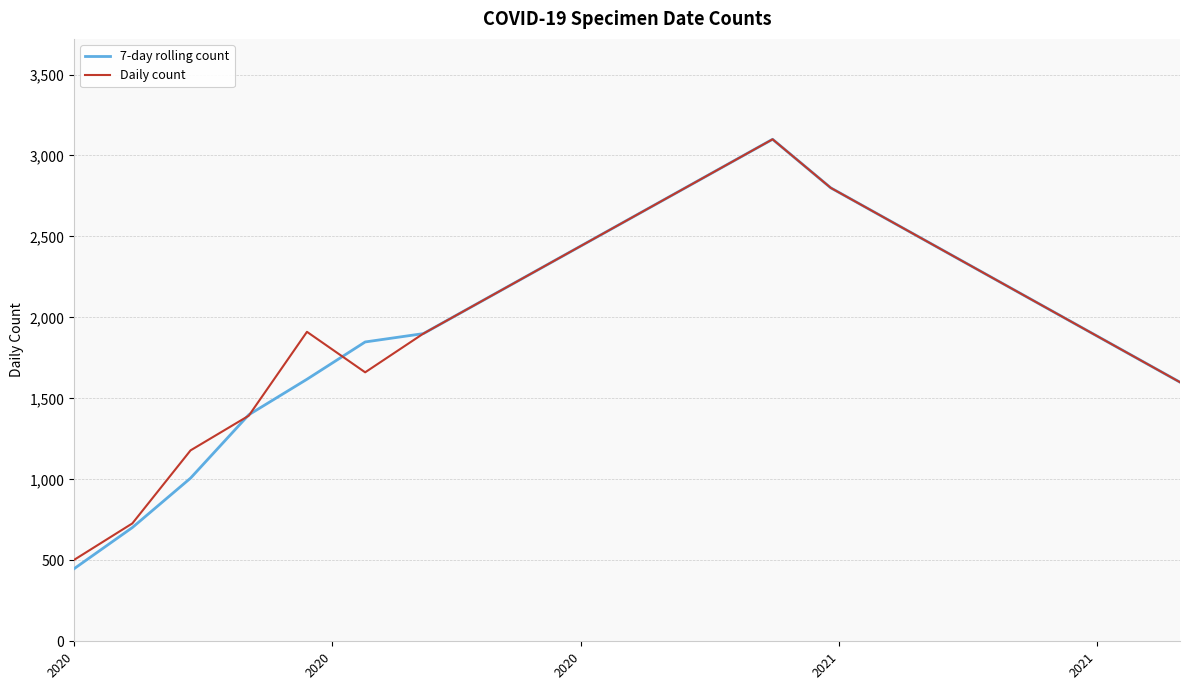

Which series has the widest spread of values?

7-day rolling count